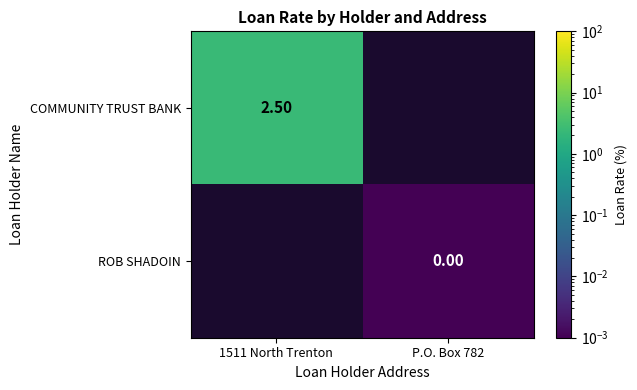

Rank the series by their average value, from highest to lowest.

COMMUNITY TRUST BANK, ROB SHADOIN